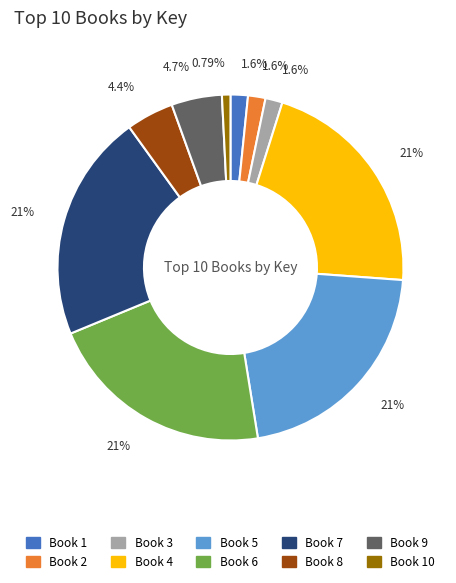

Does any single category account for the majority?

No